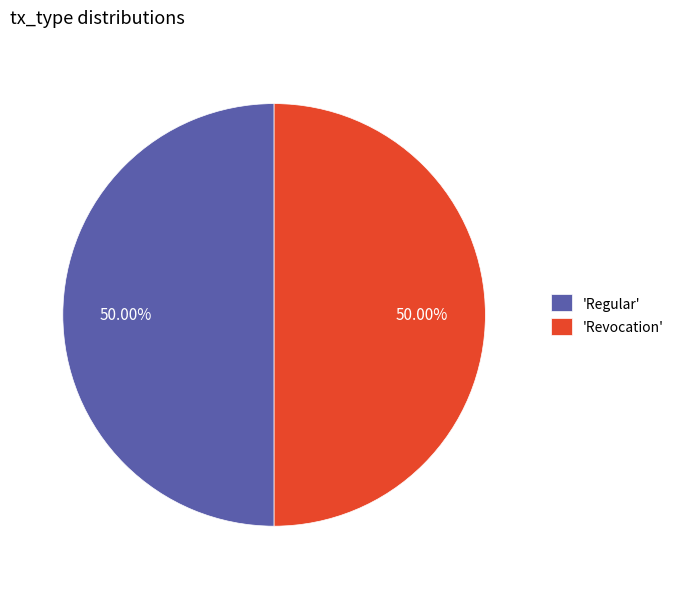

Is the sum of 'Revocation' and 'Regular' greater than half?

Yes